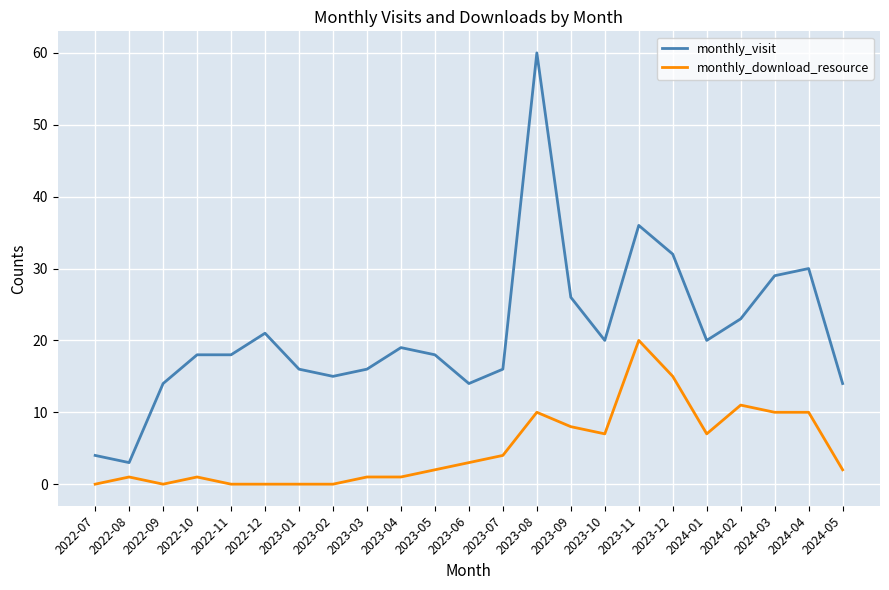

Reading left to right, extract all data points from this chart.

monthly_visit: 4	3	14	18	18	21	16	15	16	19	18	14	16	60	26	20	36	32	20	23	29	30	14
monthly_download_resource: 0	1	0	1	0	0	0	0	1	1	2	3	4	10	8	7	20	15	7	11	10	10	2